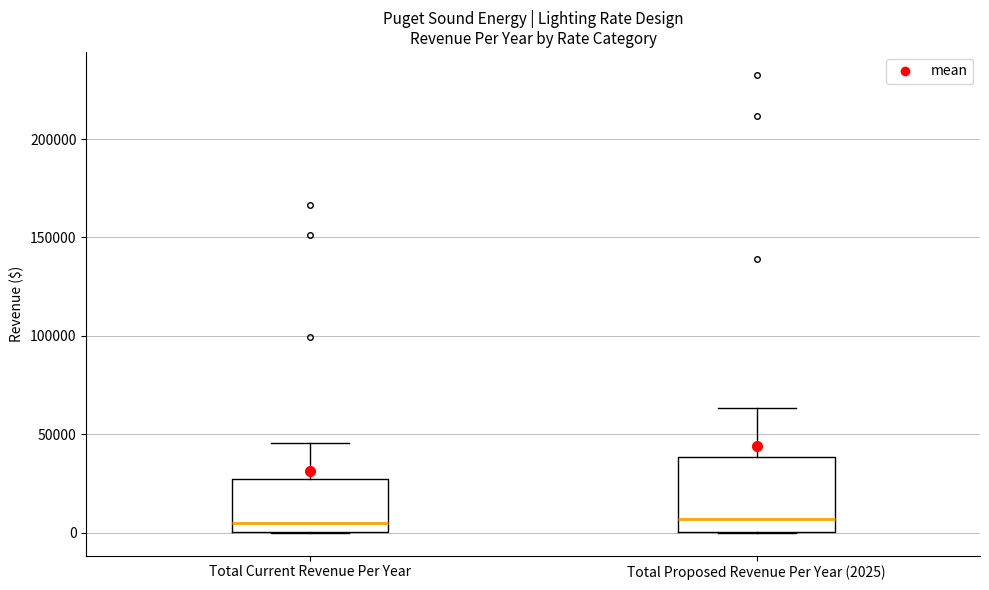

Where is the lower edge of the box for Total Proposed Revenue Per Year (2025) on the y-axis? The values are not printed on the chart, so give them approximately, as read against the axis.

0